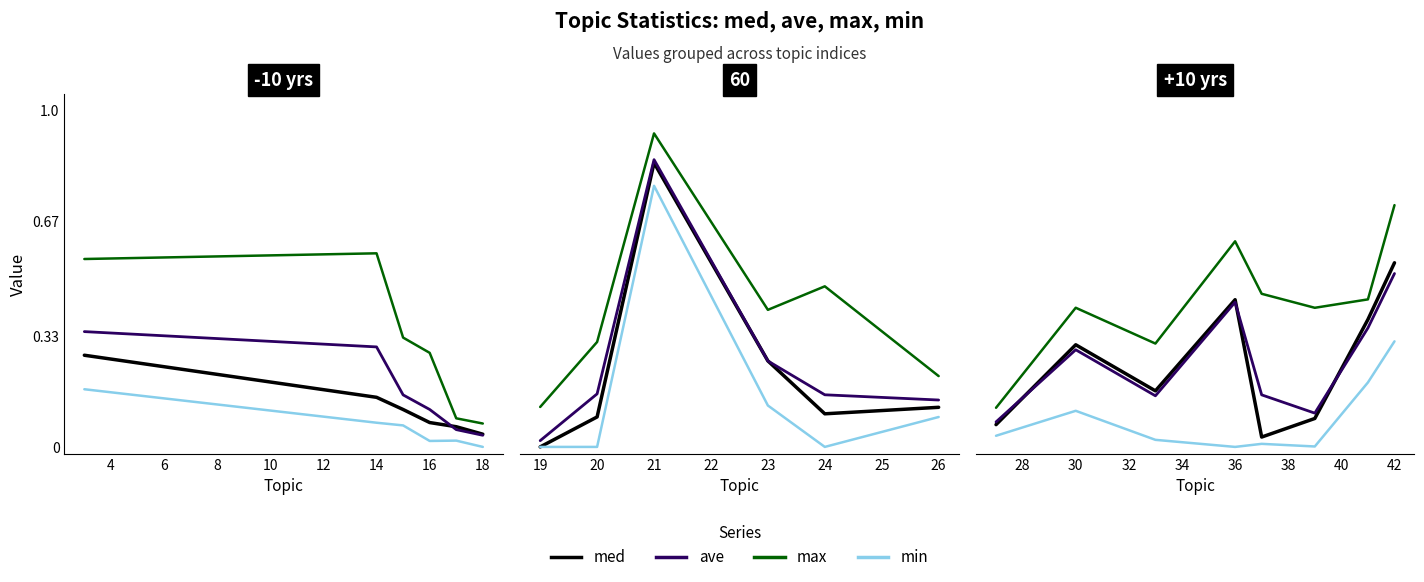

How many intersections are there between ave and med?

3